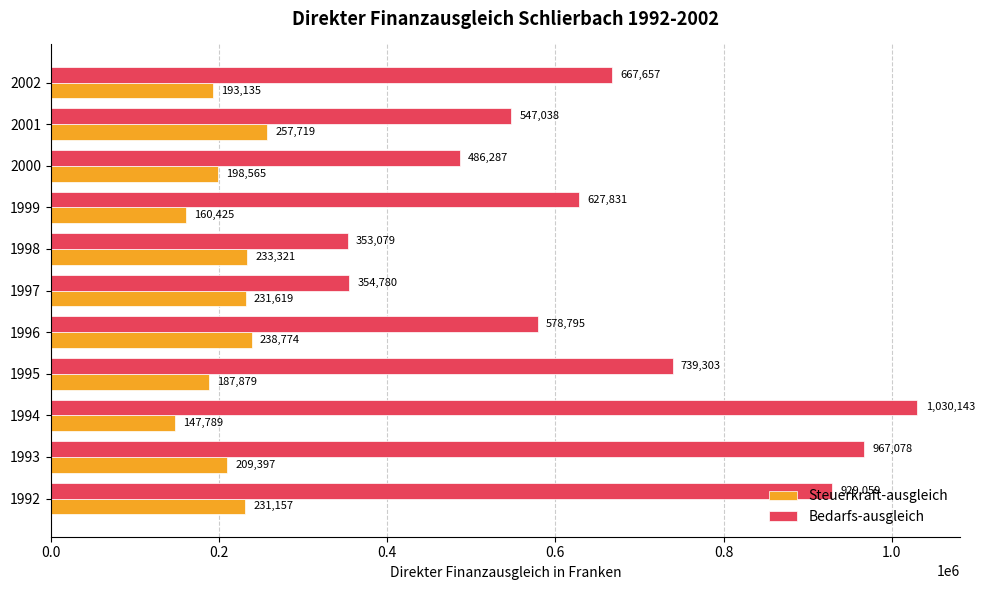

What is the greatest value displayed?

1030143